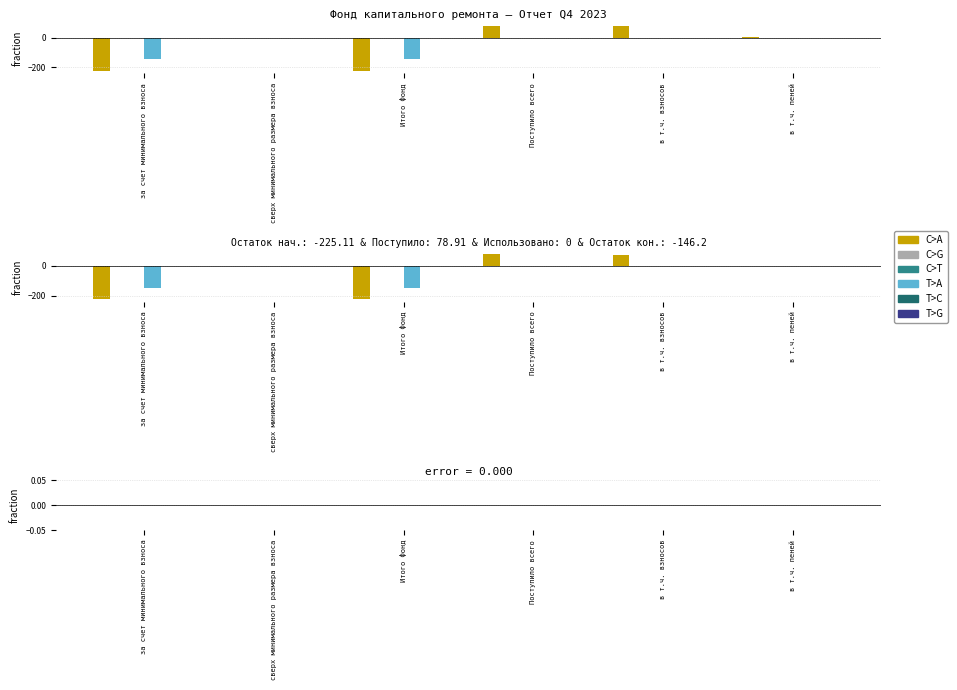

Reading left to right, list all the values displayed in this chart.

C>A: за счет минимального взноса=-225.1	сверх минимального размера взноса=0.0	Итого фонд=-225.1	Поступило всего=78.9	в т.ч. взносов=76.3	в т.ч. пеней=2.6
C>G: за счет минимального взноса=0.0	сверх минимального размера взноса=0.0	Итого фонд=0.0	Поступило всего=0.0	в т.ч. взносов=0.0	в т.ч. пеней=0.0
C>T: за счет минимального взноса=0.0	сверх минимального размера взноса=0.0	Итого фонд=0.0	Поступило всего=0.0	в т.ч. взносов=0.0	в т.ч. пеней=0.0
T>A: за счет минимального взноса=-146.2	сверх минимального размера взноса=0.0	Итого фонд=-146.2	Поступило всего=0.0	в т.ч. взносов=0.0	в т.ч. пеней=0.0
T>C: за счет минимального взноса=0.0	сверх минимального размера взноса=0.0	Итого фонд=0.0	Поступило всего=0.0	в т.ч. взносов=0.0	в т.ч. пеней=0.0
T>G: за счет минимального взноса=0.0	сверх минимального размера взноса=0.0	Итого фонд=0.0	Поступило всего=0.0	в т.ч. взносов=0.0	в т.ч. пеней=0.0